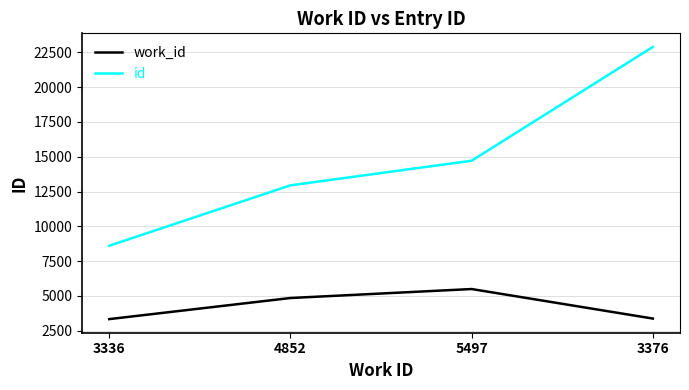

Rank the series by their average value, from lowest to highest.

work_id, id